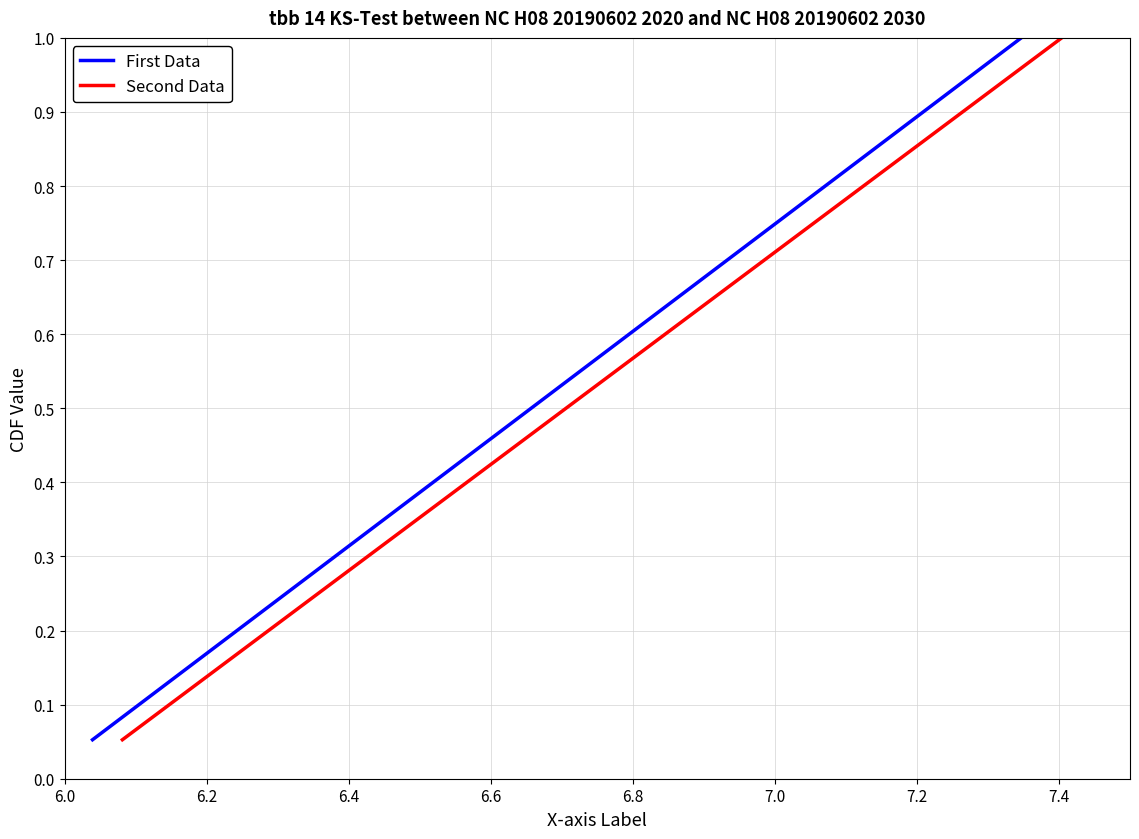

What is the maximum value for First Data?

1.0